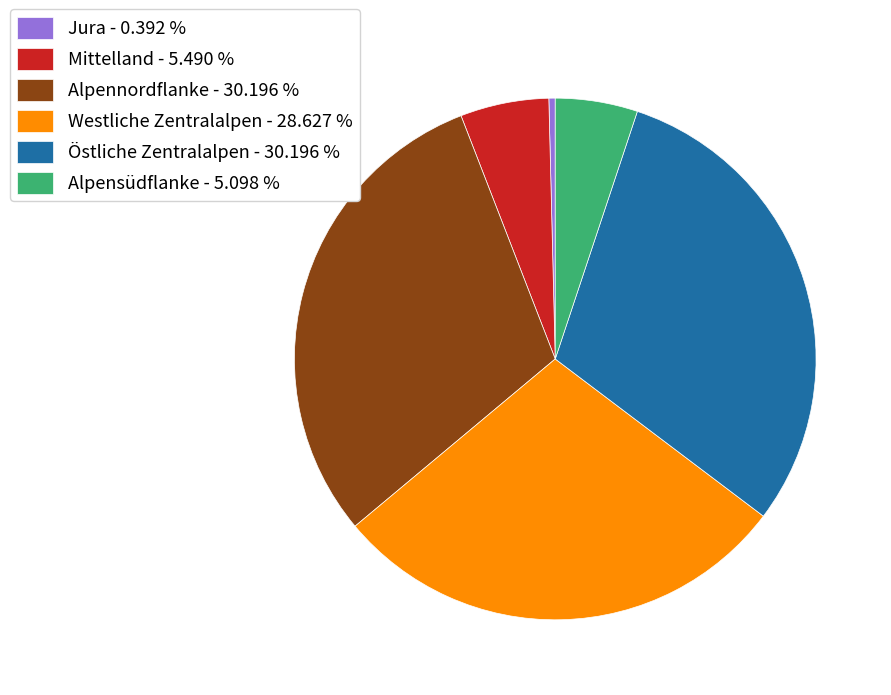

How many slices are in this pie chart?

6